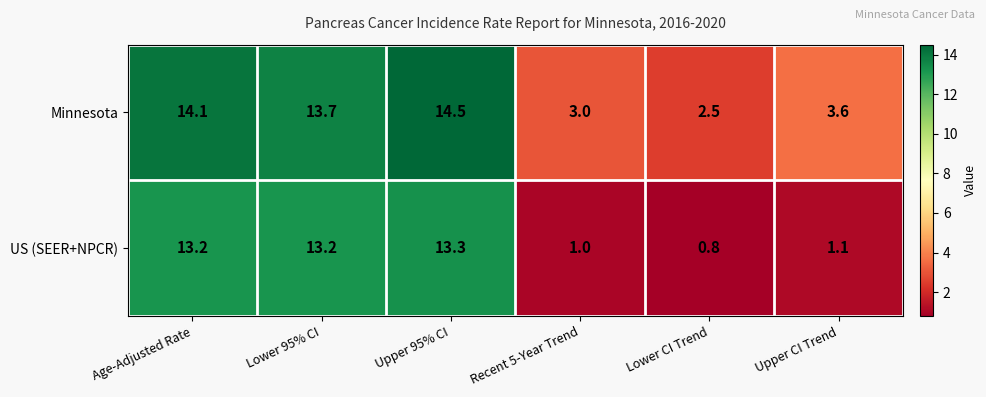

Which series has the largest total across all categories?

Minnesota